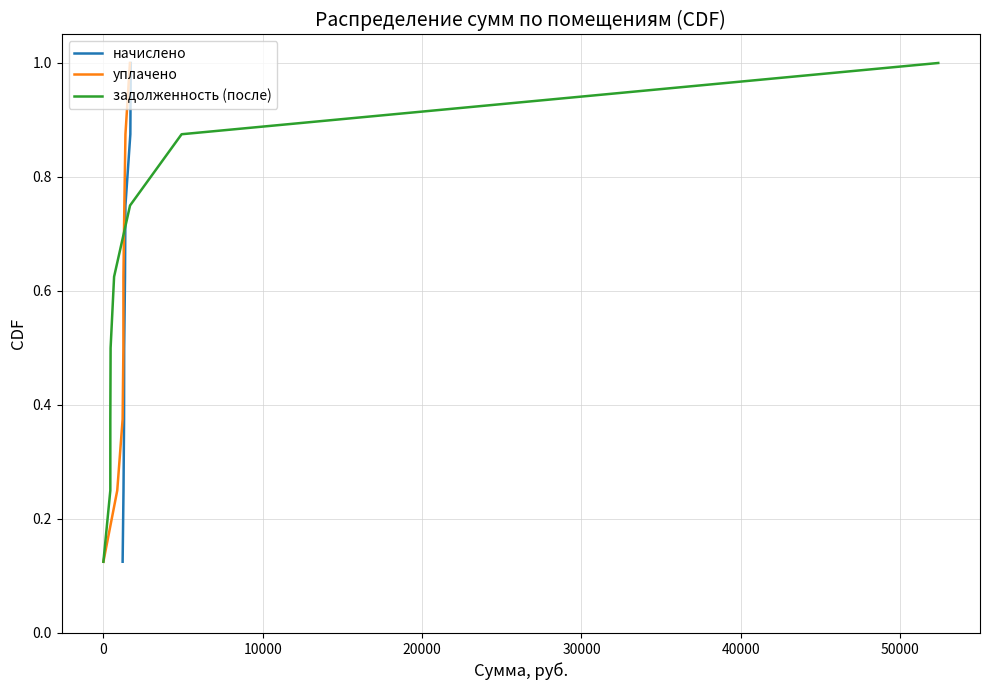

Is the value of задолженность (после) at 20000 greater than the value of начислено at 10000?

Yes